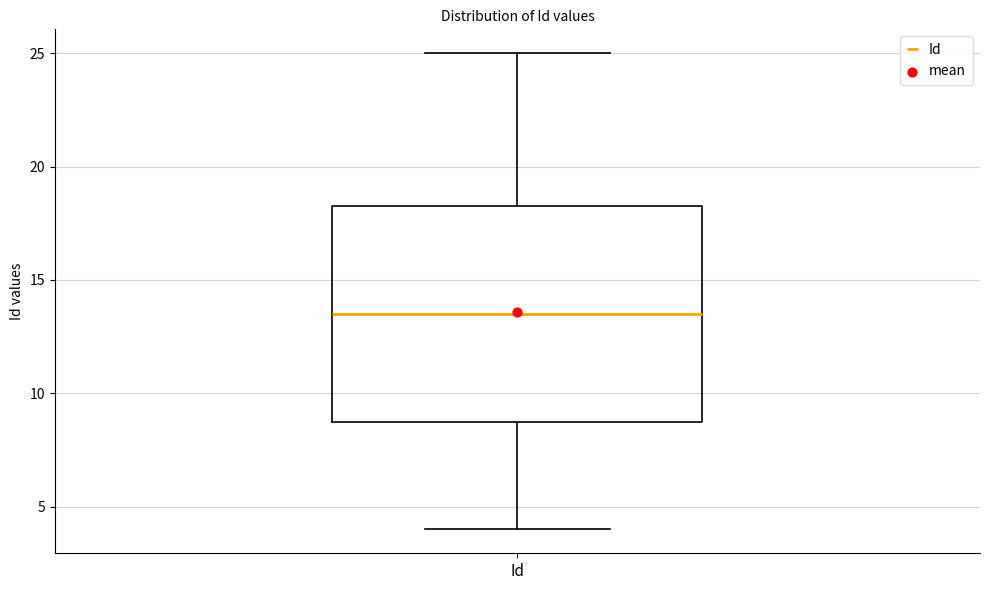

Where does the upper whisker of the box for Id end on the y-axis? The values are not printed on the chart, so give them approximately, as read against the axis.

25.0